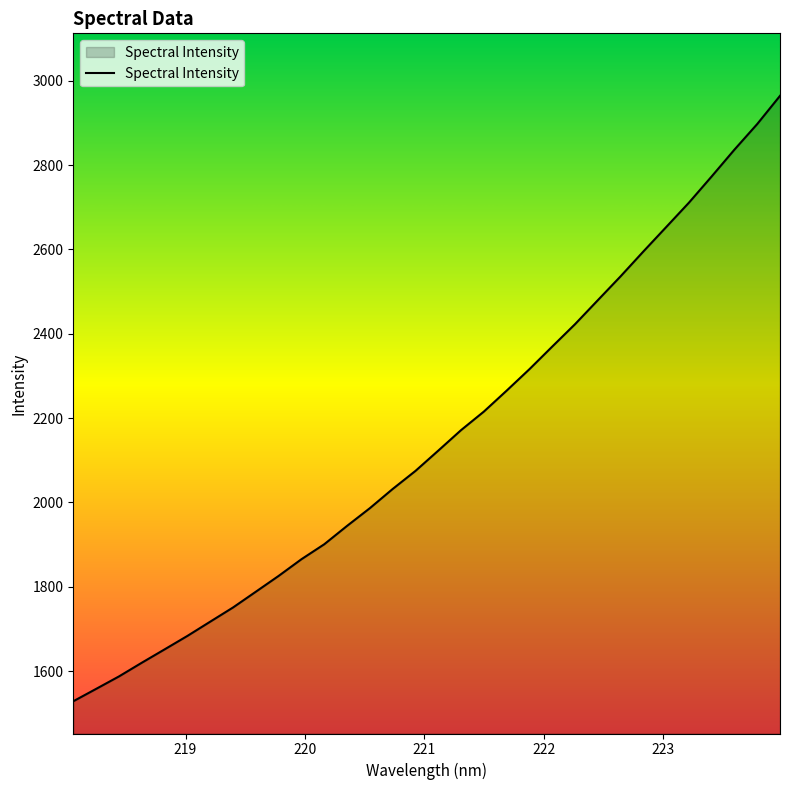

Does the chart have visible grid lines?

No